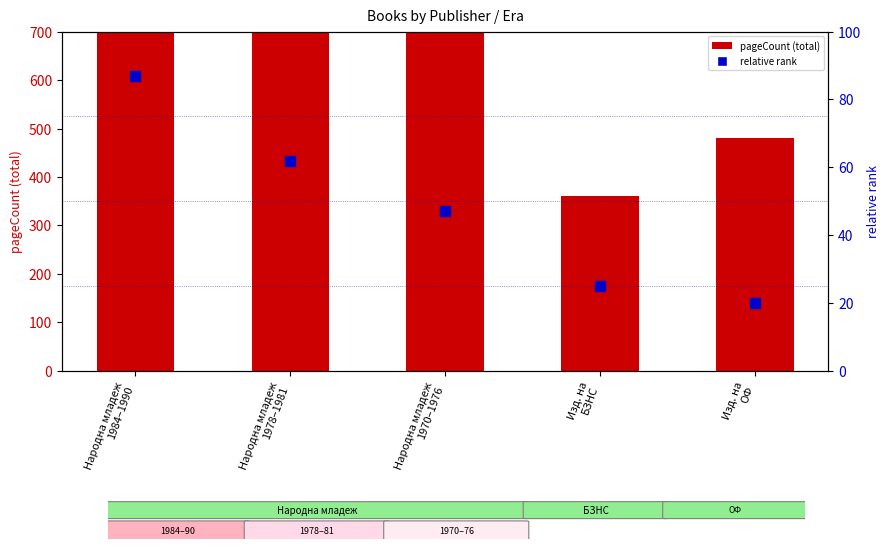

Which series has the largest Y range (max minus min)?

pageCount (total)